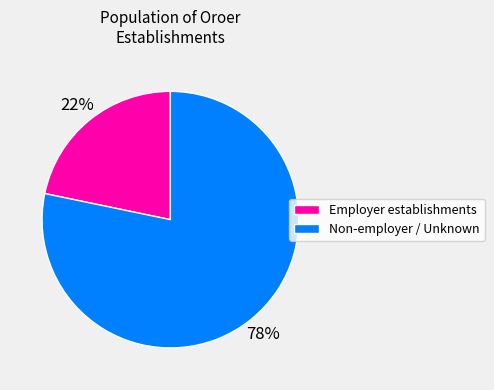

Count the number of slices in the pie.

2